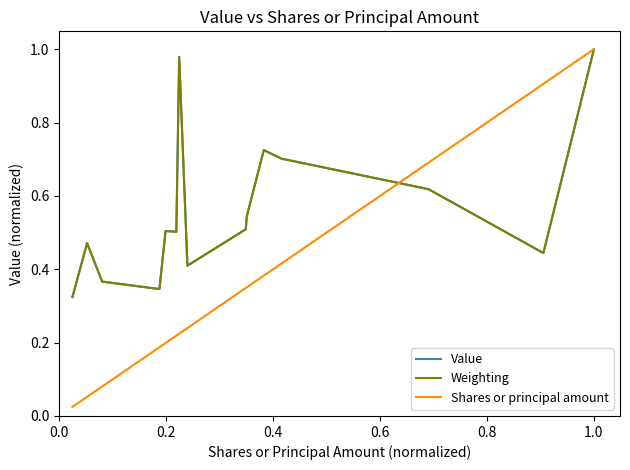

What is the value of the Shares or principal amount point at the 3rd from the left?

0.1